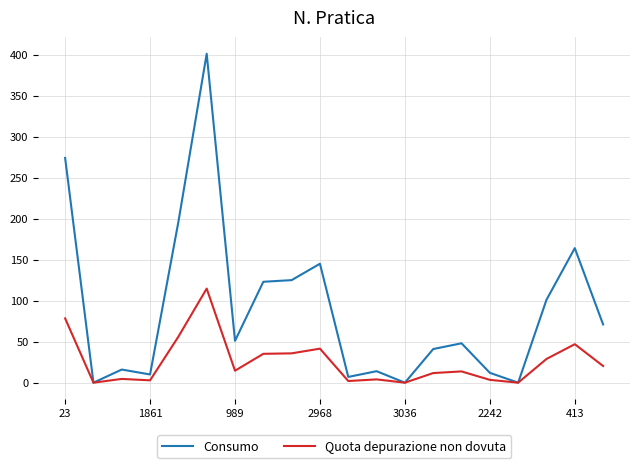

What is the sum of all Quota depurazione non dovuta values?

514.5